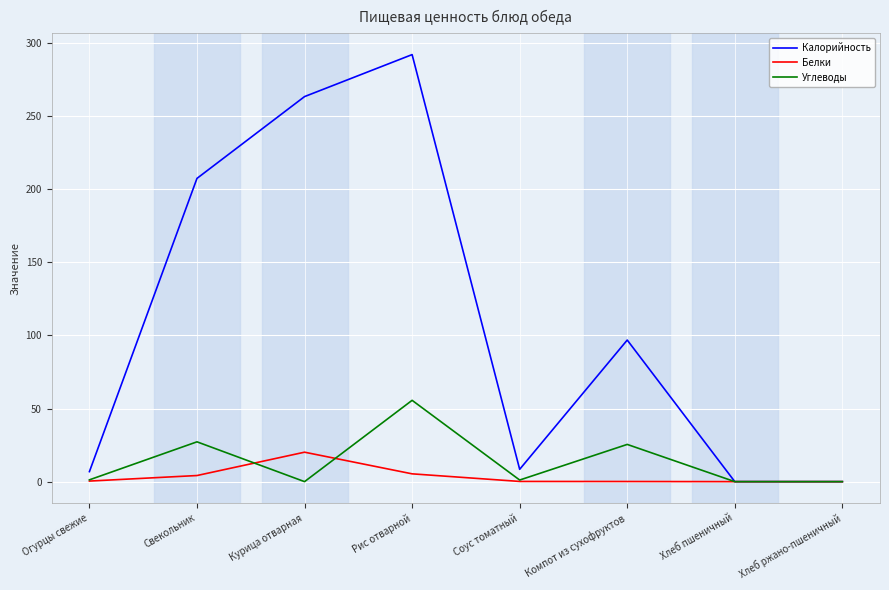

At how many categories does at least one series exceed 268?

1